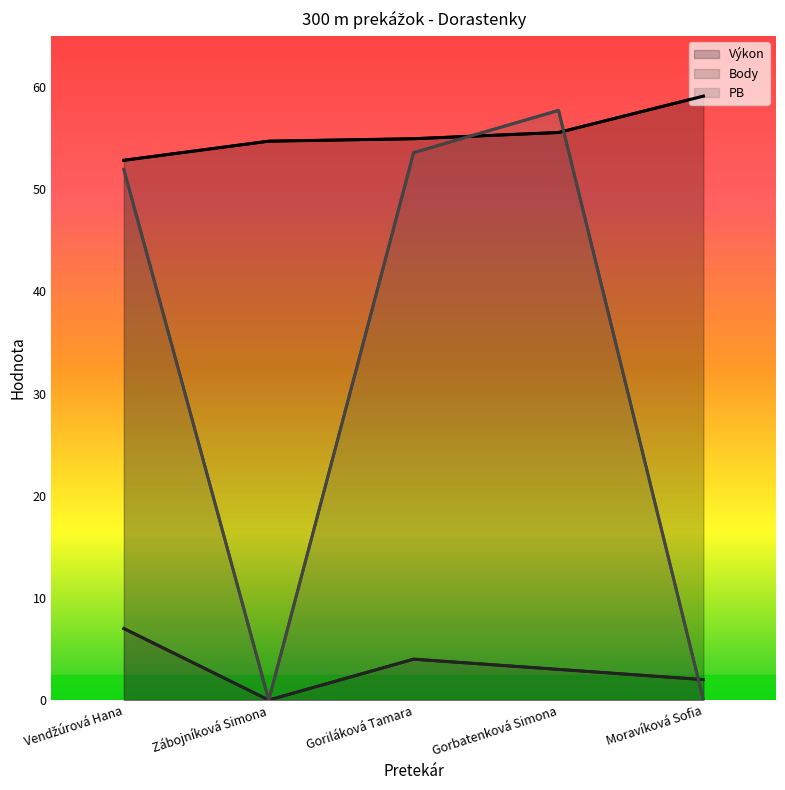

Where is the first local maximum for PB?

Gorbatenková Simona